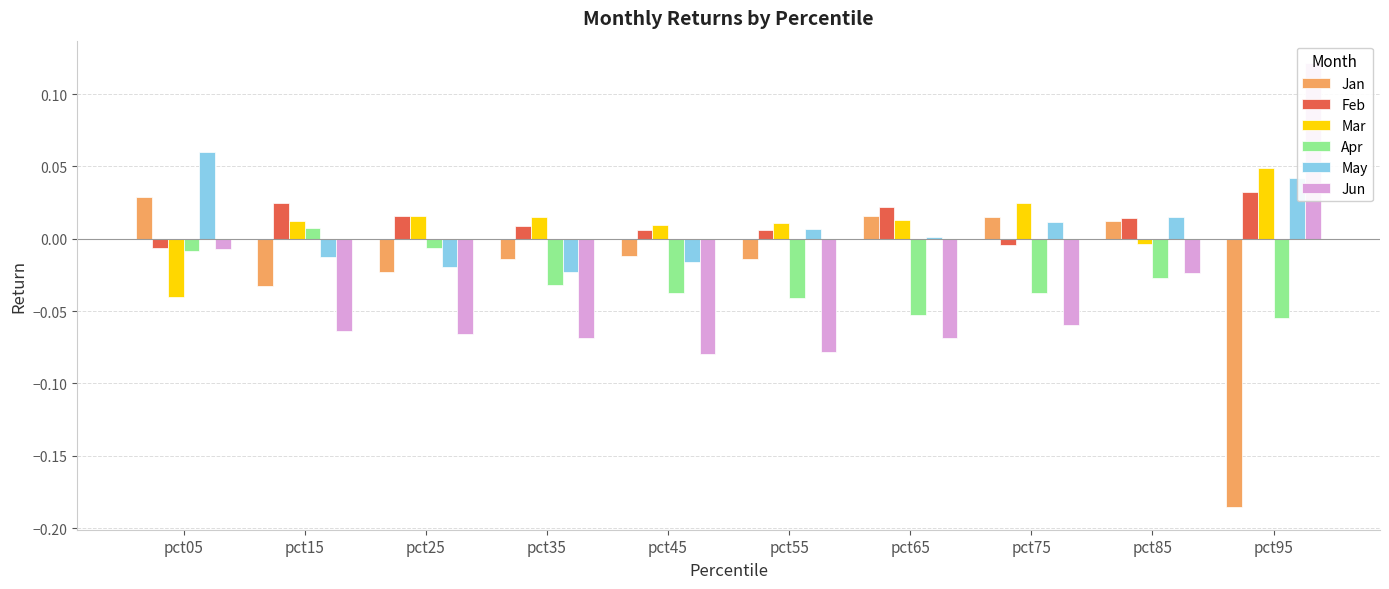

At how many categories does at least one series exceed 0?

10